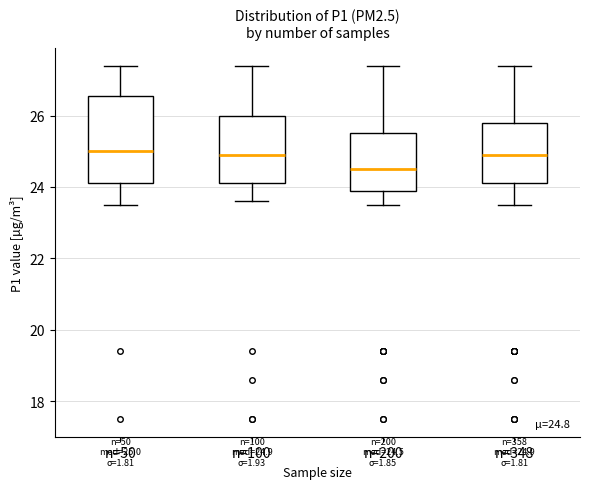

Comparing the boxes themselves (not the whiskers), which one is the tallest?

n=50